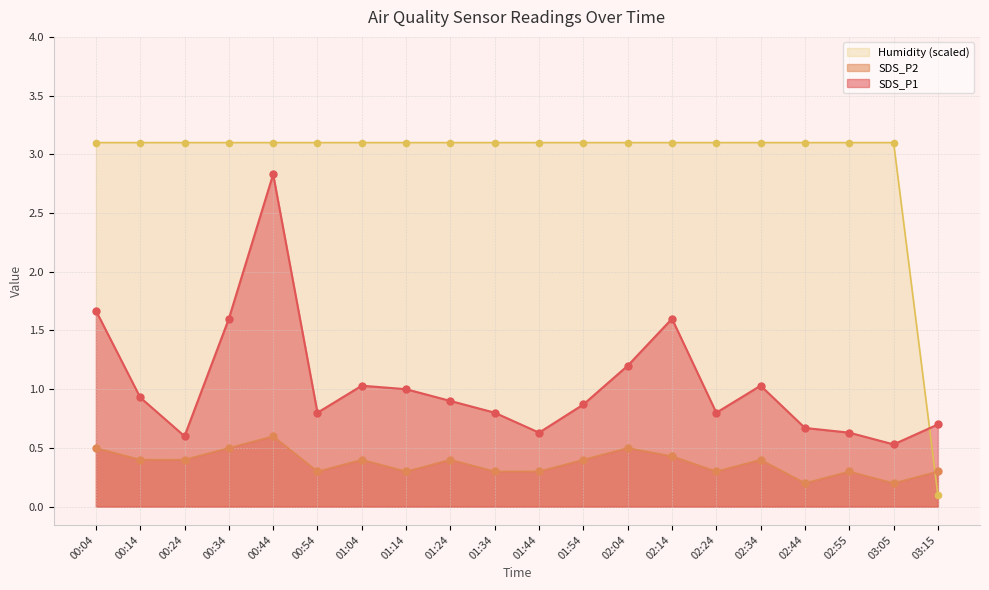

Which series has the widest spread of Y values?

Humidity